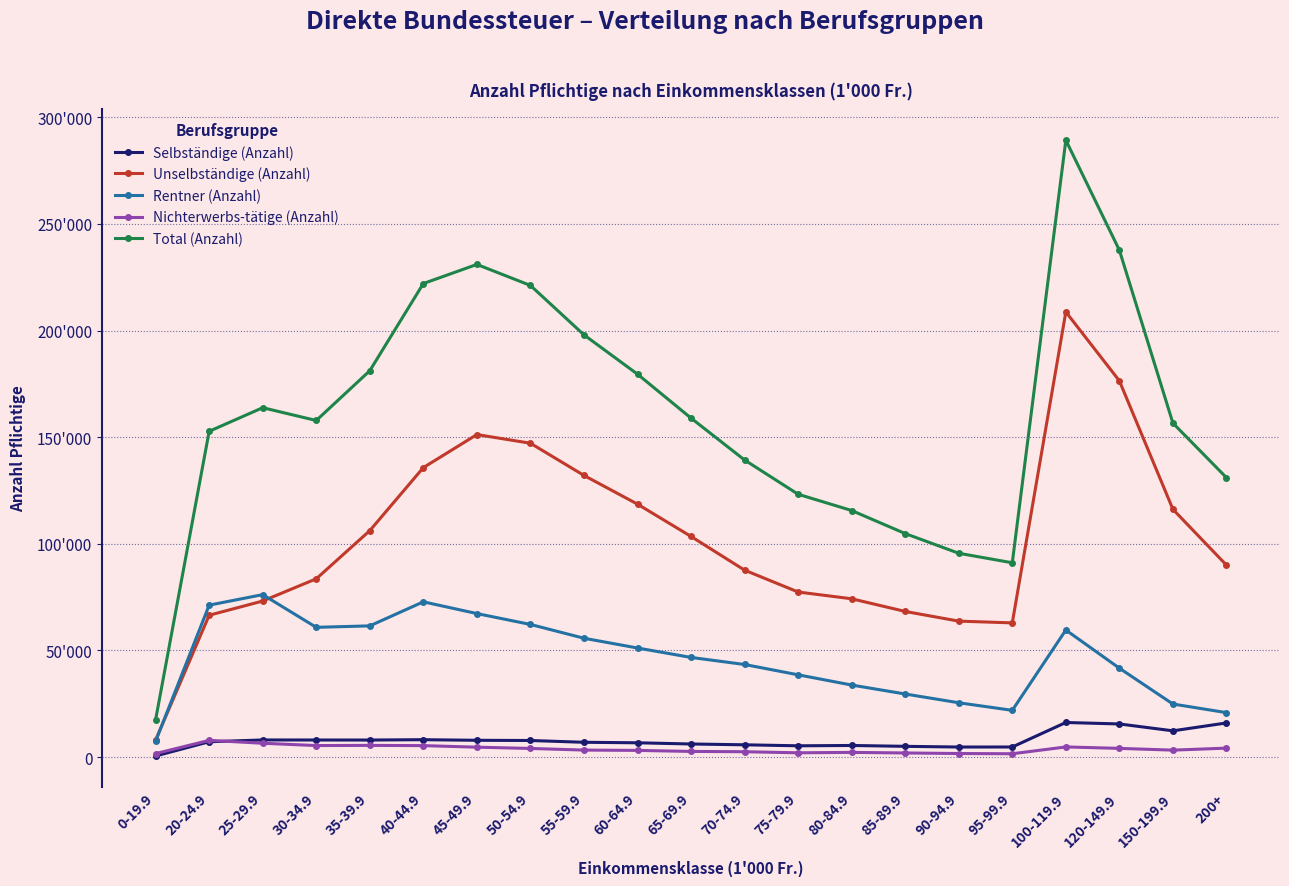

What is the sum of all Nichterwerbs-tätige (Anzahl) values?

77937